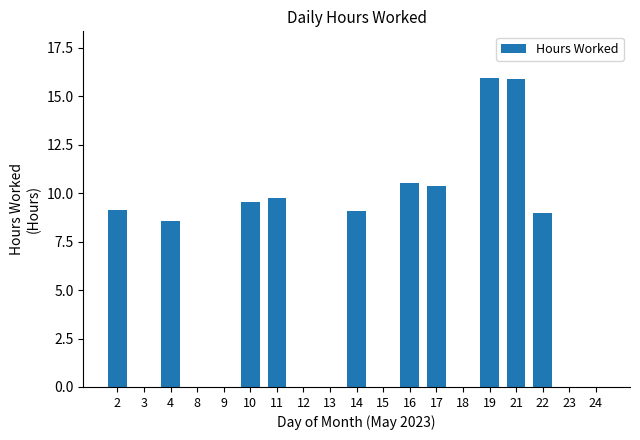

Count the number of values greater than 8.

10